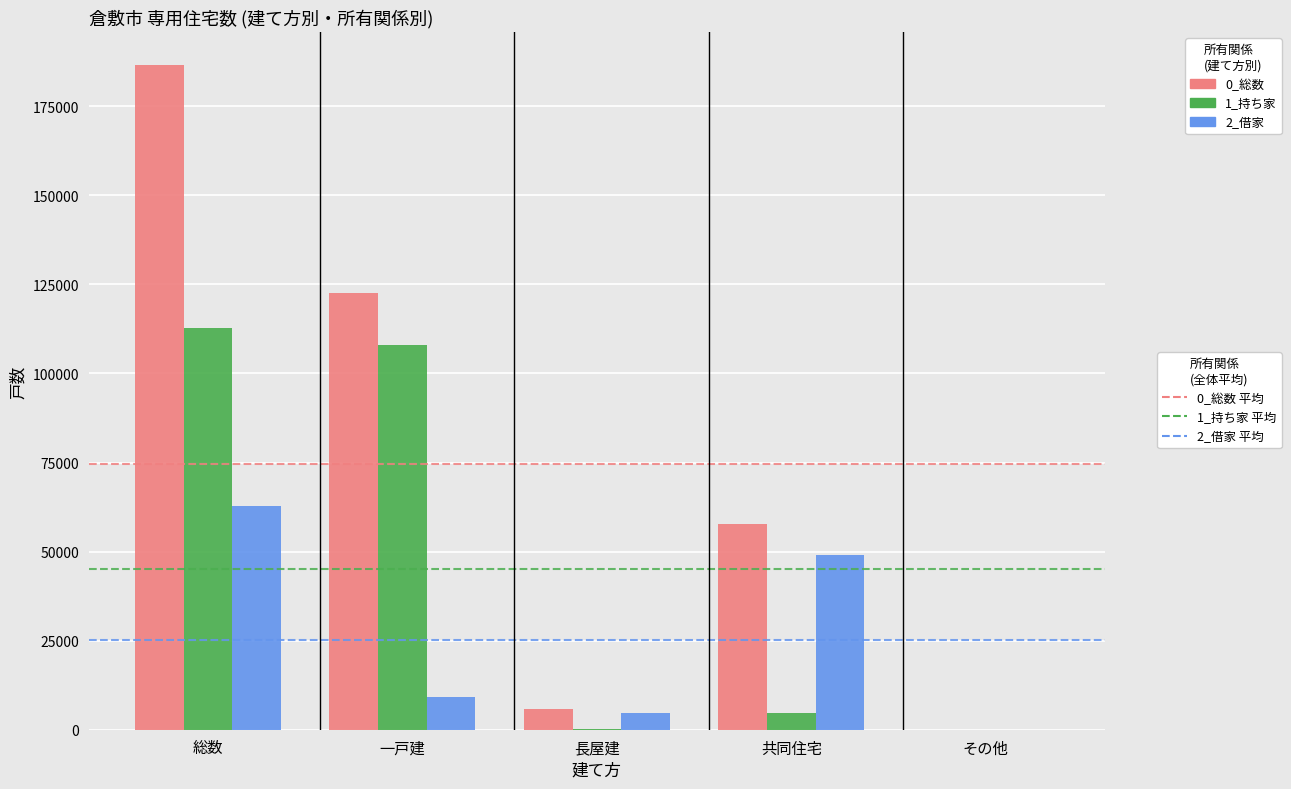

At which category is the sum across all series the highest?

総数